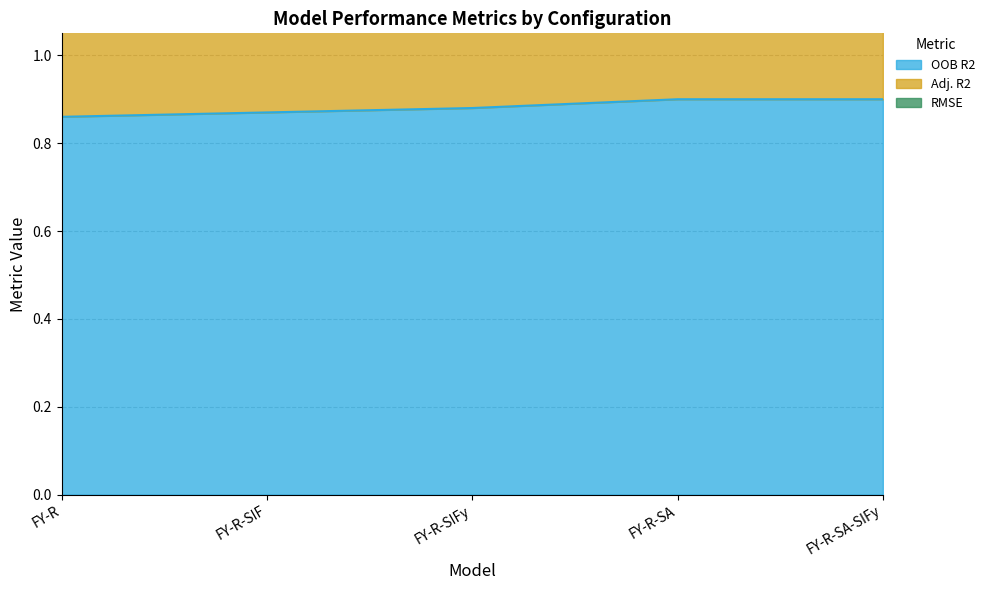

Is the value of OOB R2 at FY-R-SA greater than the value of Adj. R2 at FY-R-SA?

No